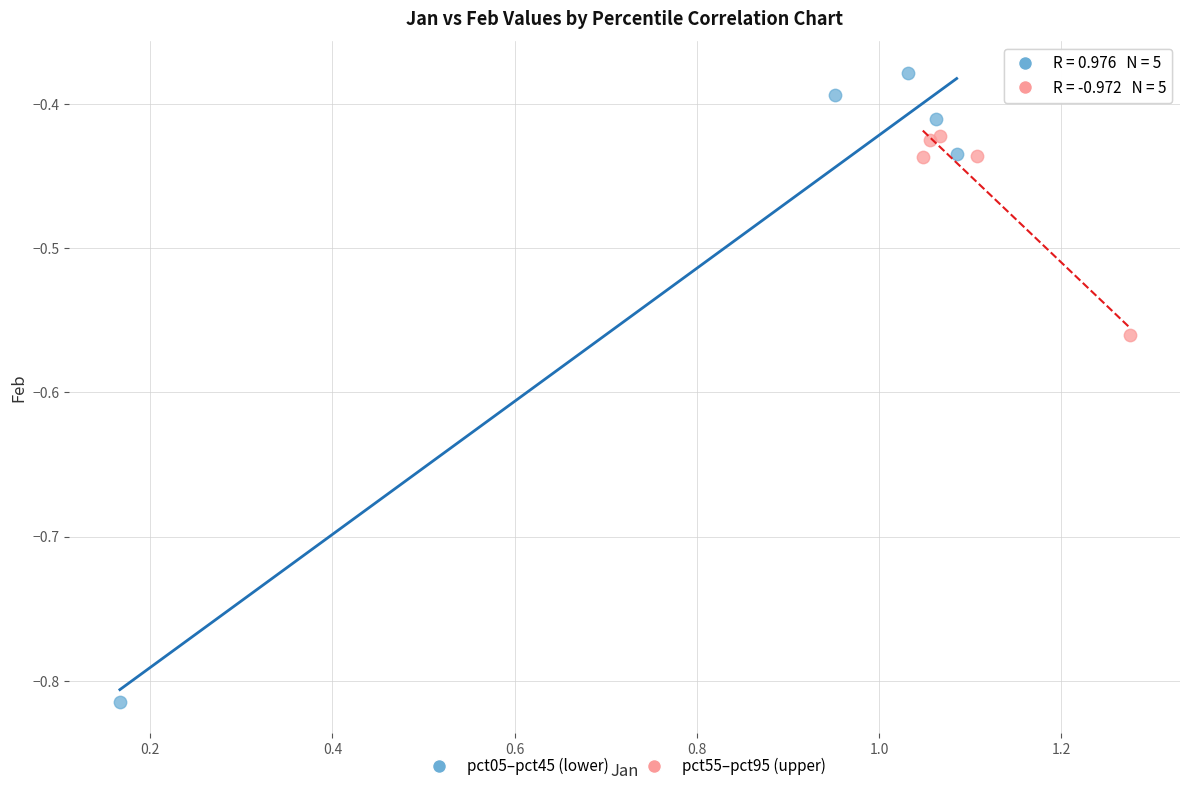

What are all the series names shown in the legend?

pct05–pct45 (lower), pct55–pct95 (upper)